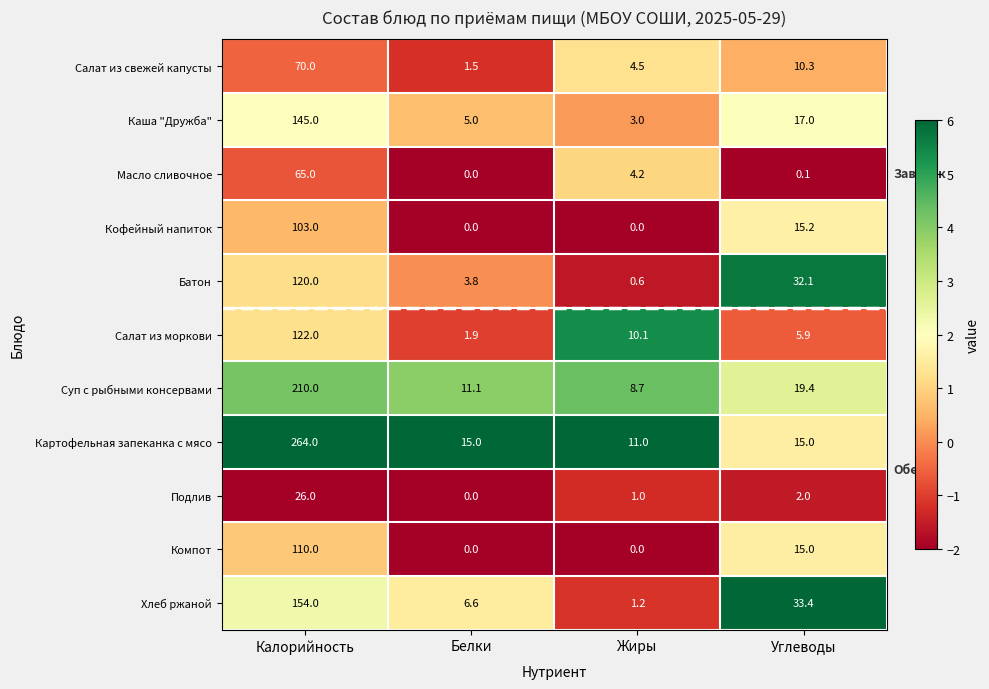

Between Калорийность and Жиры, which series saw the biggest shift?

Картофельная запеканка с мясо